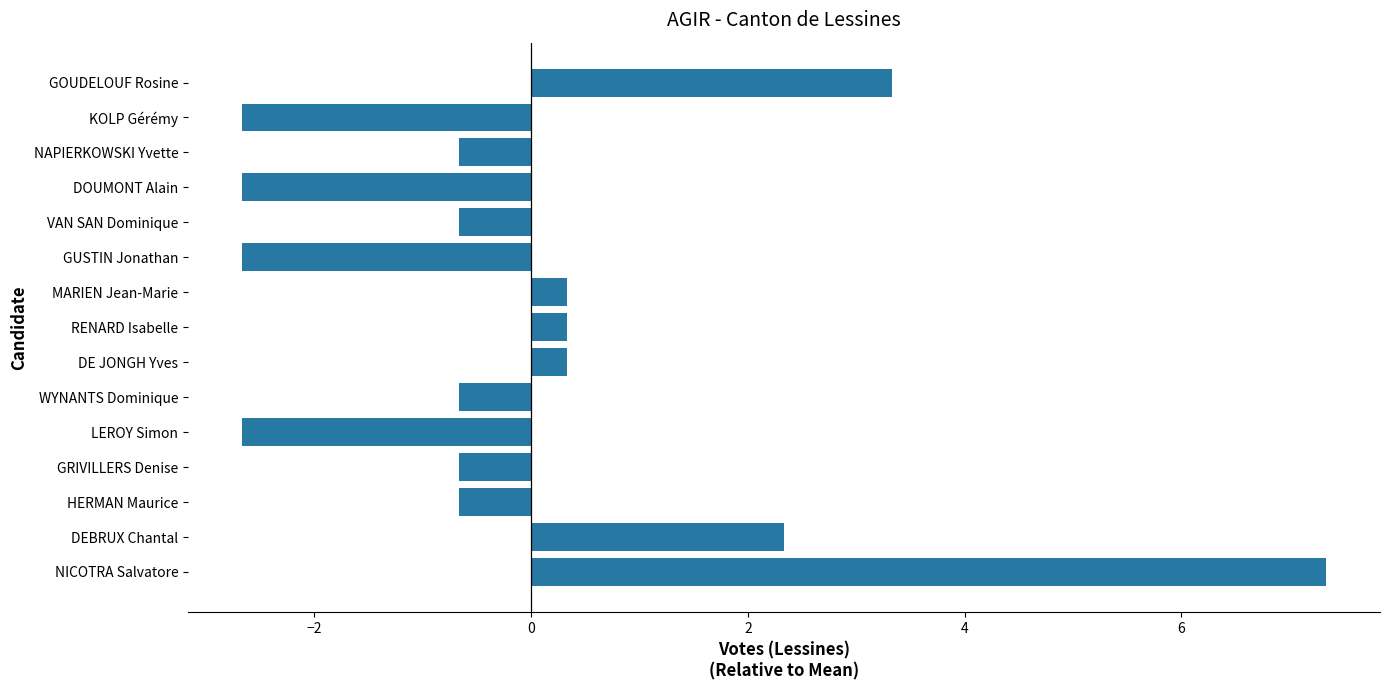

What is the maximum value shown in the chart?

7.3